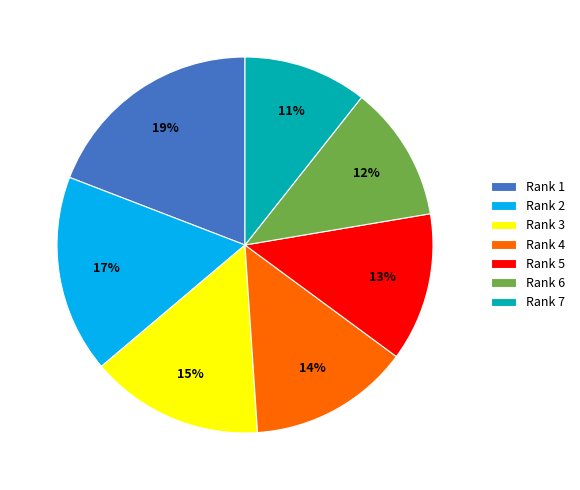

The Rank 3 slice represents 15% of the pie. True or false?

True